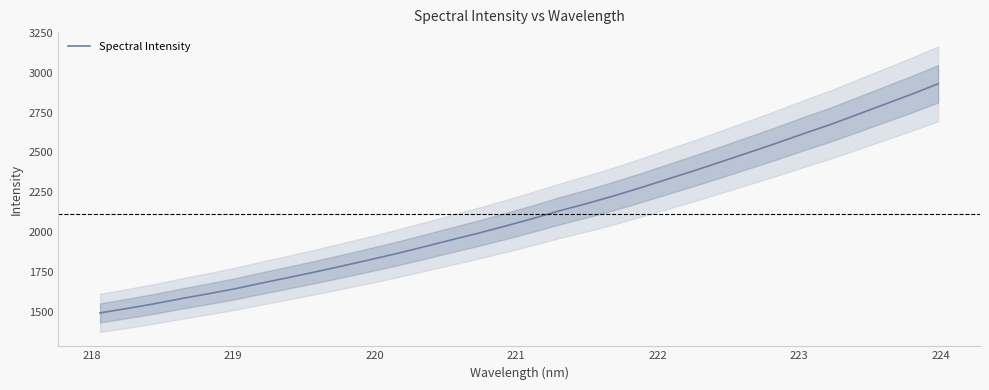

What is the smallest value displayed?

1494.7